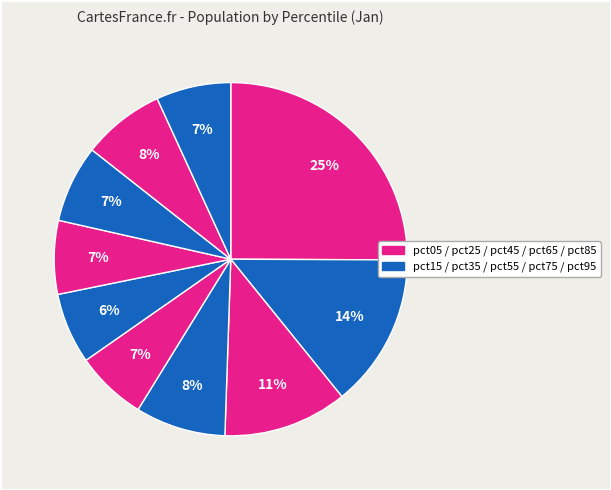

Is there any slice that represents more than half of the pie?

No